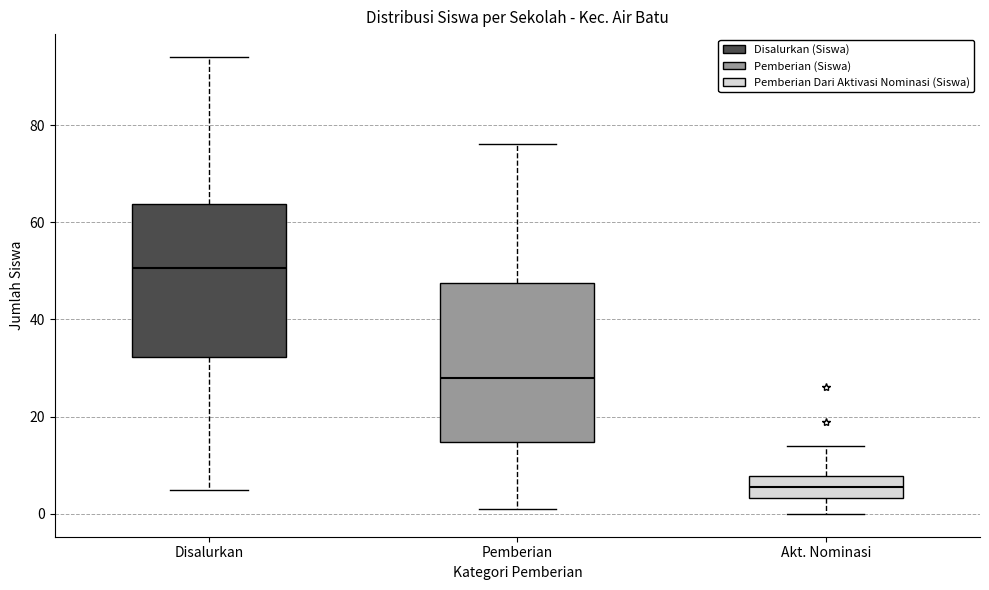

Reading left to right, transcribe this box plot: for each box, give where its median line is, the range the box spans, and where its two whiskers end, as read against the y-axis. The values are not printed on the chart, so give them approximately, as read against the axis.

Disalurkan: median 50, box 32 to 64, whiskers 6 to 94
Pemberian: median 28, box 14 to 48, whiskers 2 to 76
Akt. Nominasi: median 6, box 4 to 8, whiskers 0 to 14